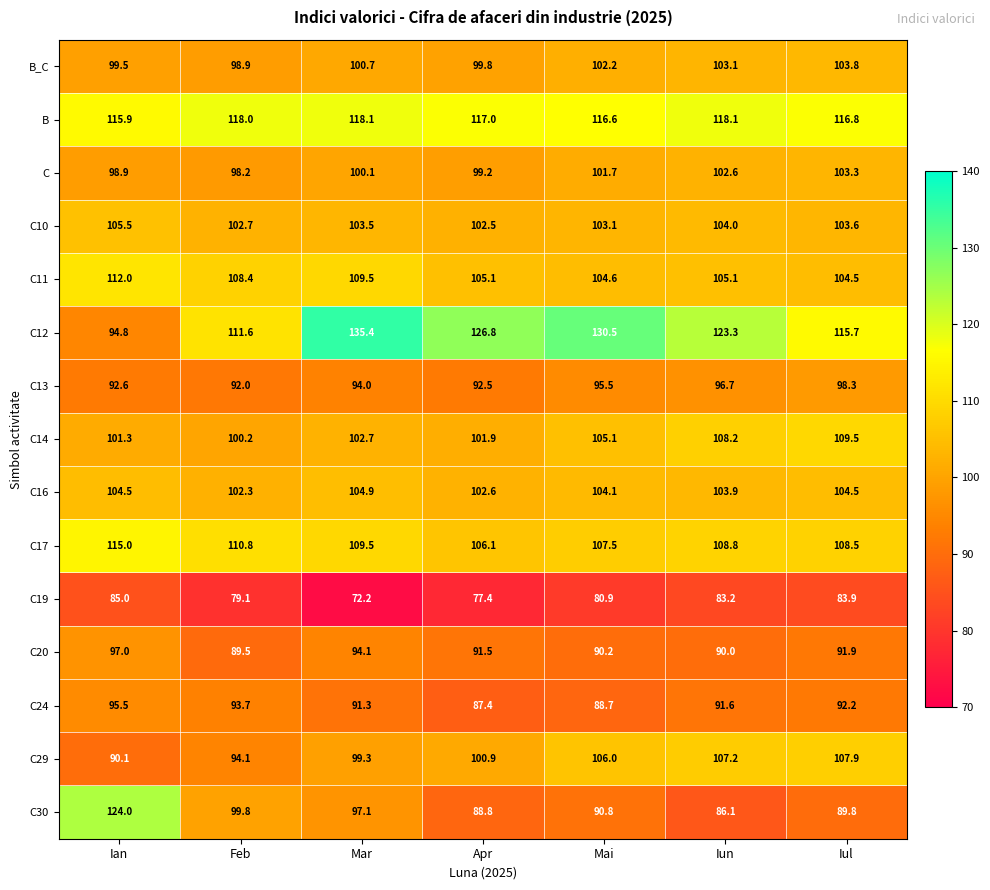

What is the sum of all C16 values?

726.8